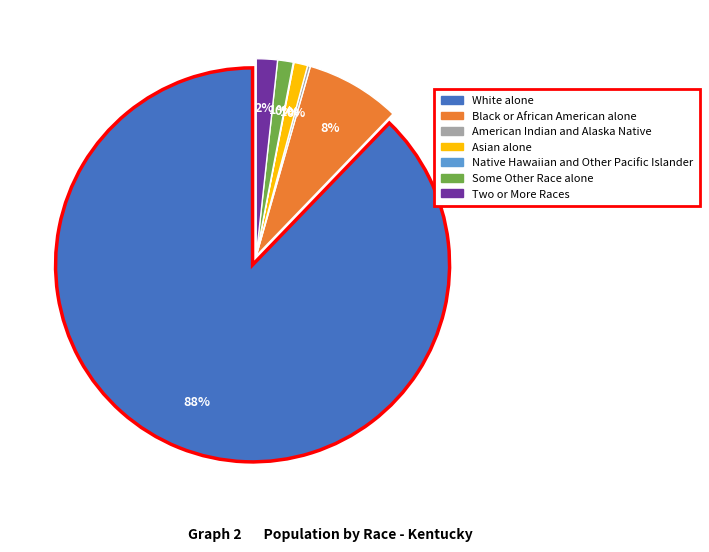

Which slice represents more than half of the pie?

White alone